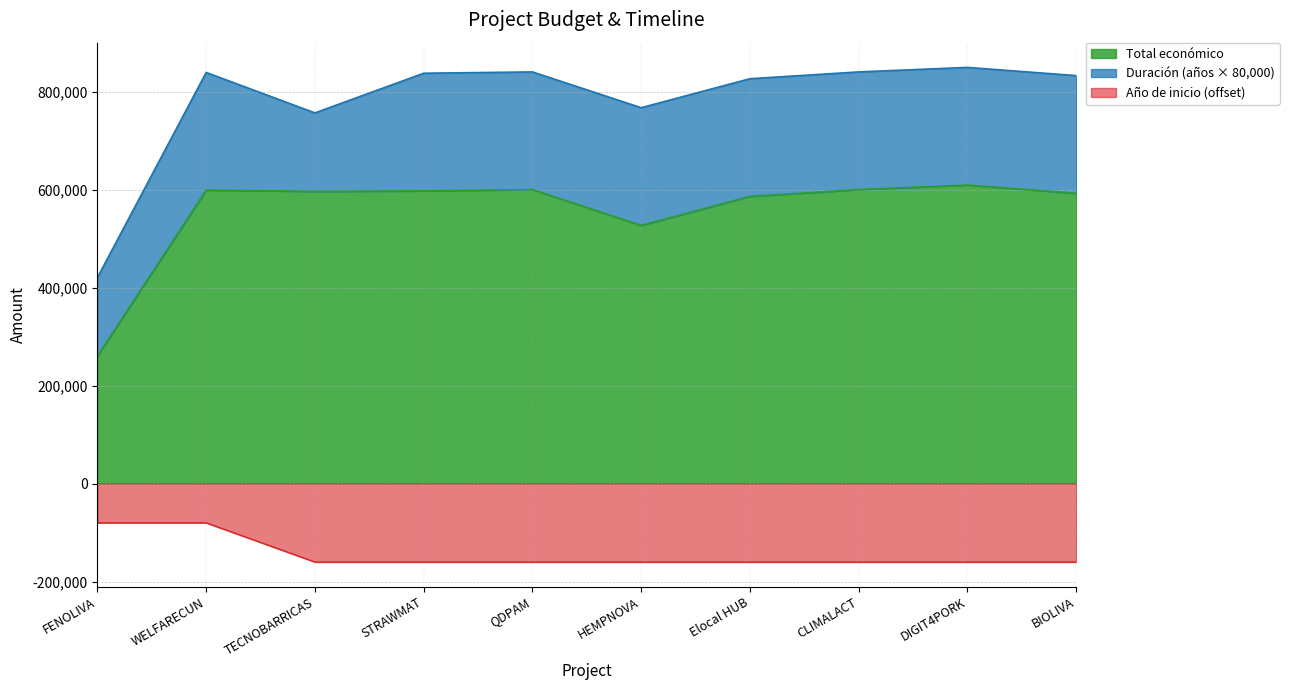

At how many categories does at least one series exceed 52318?

10